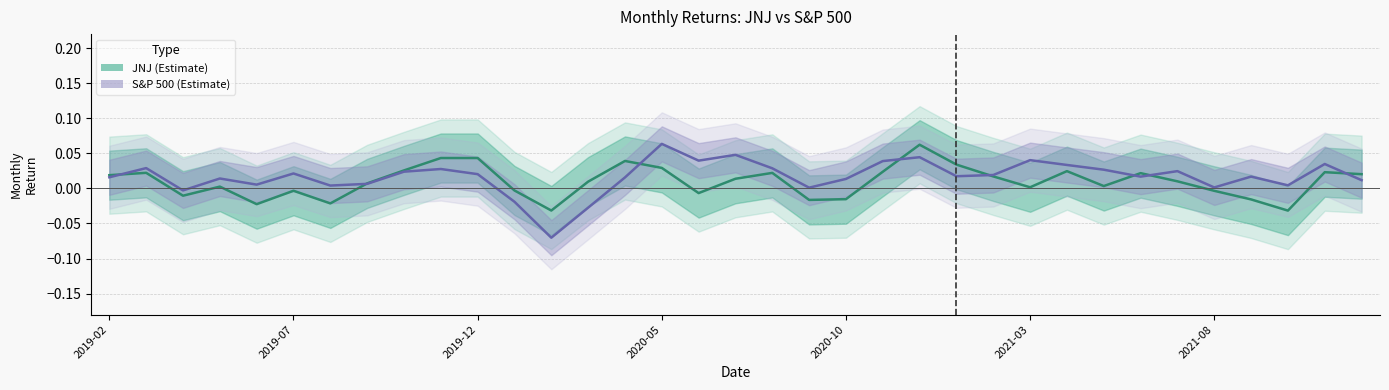

Which series has the widest spread of values?

S&P 500 (Estimate)